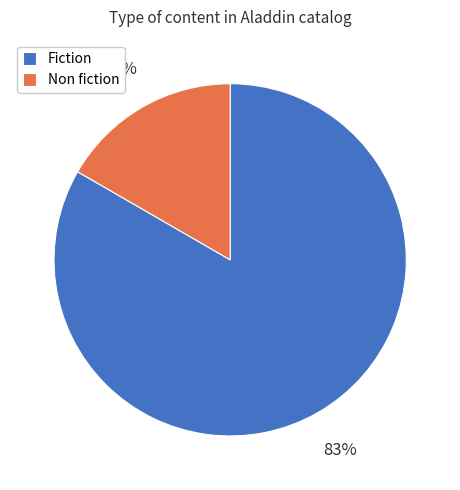

The Non fiction slice represents 30% of the pie. True or false?

False